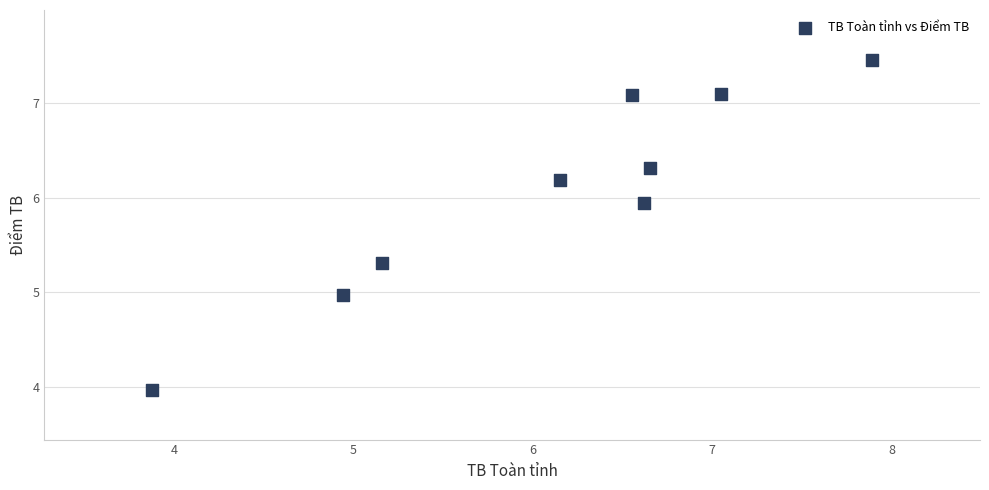

What is the range of X values (max minus min)?

4.0